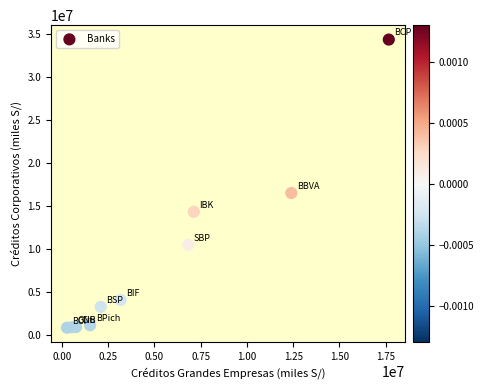

What Y value in the scatter plot is closest to 17584551?

16492752.1